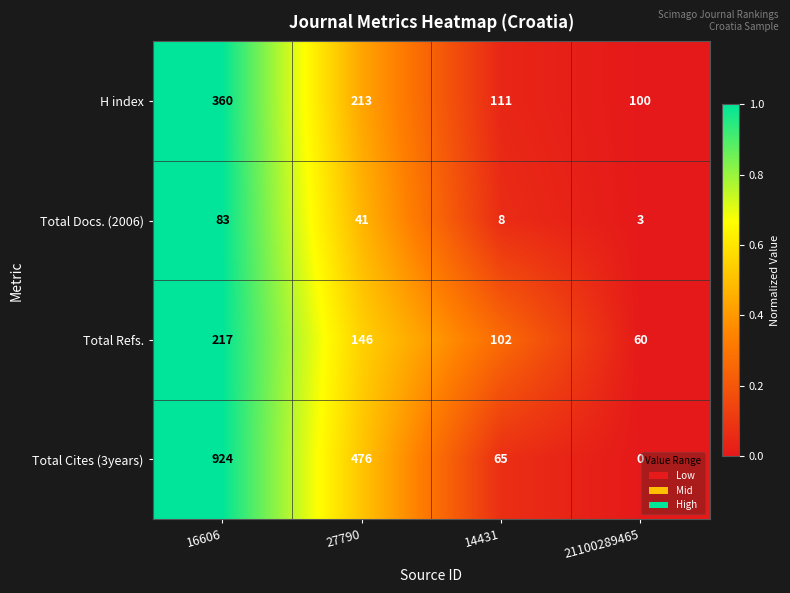

Which series has the largest total across all categories?

Total Cites (3years)